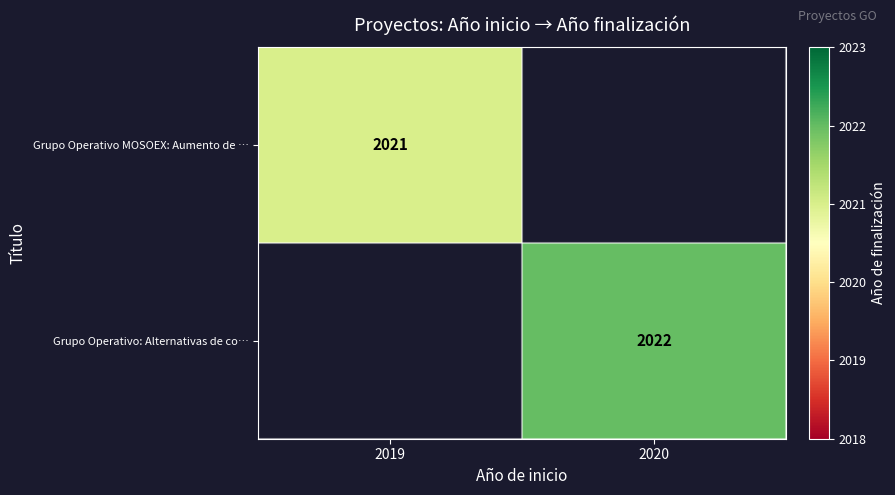

What is the smallest value displayed?

2021.0